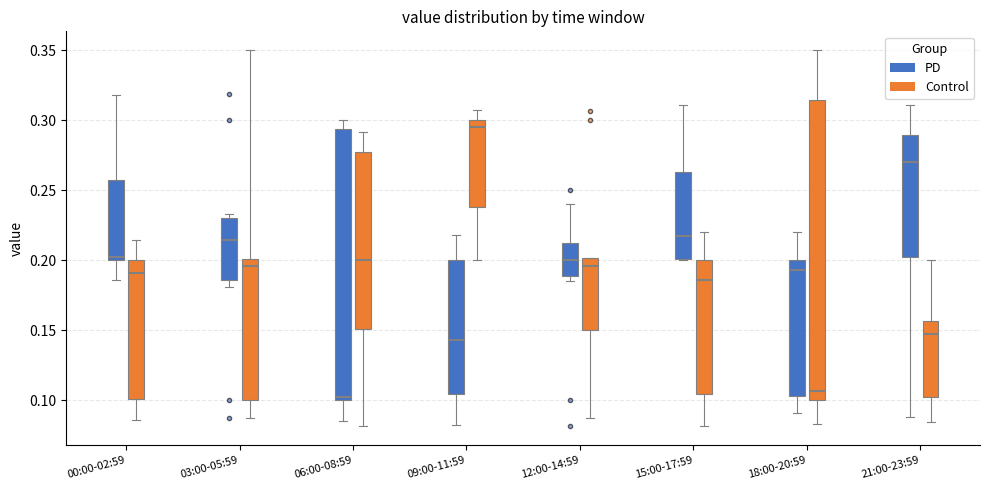

Reading left to right, transcribe this box plot: for each box, give where its median line is, the range the box spans, and where its two whiskers end, as read against the y-axis. The values are not printed on the chart, so give them approximately, as read against the axis.

00:00-02:59 (PD): median 0.200 (just above the box's lower edge), box 0.200 to 0.255, whiskers 0.185 to 0.320
00:00-02:59 (Control): median 0.190, box 0.100 to 0.200, whiskers 0.085 to 0.215
03:00-05:59 (PD): median 0.215, box 0.185 to 0.230, whiskers 0.180 to 0.235
03:00-05:59 (Control): median 0.195, box 0.100 to 0.200, whiskers 0.085 to 0.350
06:00-08:59 (PD): median 0.100 (just above the box's lower edge), box 0.100 to 0.295, whiskers 0.085 to 0.300
06:00-08:59 (Control): median 0.200, box 0.150 to 0.275, whiskers 0.080 to 0.290
09:00-11:59 (PD): median 0.145, box 0.105 to 0.200, whiskers 0.085 to 0.220
09:00-11:59 (Control): median 0.295, box 0.240 to 0.300, whiskers 0.200 to 0.305
12:00-14:59 (PD): median 0.200, box 0.190 to 0.210, whiskers 0.185 to 0.240
12:00-14:59 (Control): median 0.195, box 0.150 to 0.200, whiskers 0.085 to 0.200
15:00-17:59 (PD): median 0.215, box 0.200 to 0.265, whiskers 0.200 to 0.310
15:00-17:59 (Control): median 0.185, box 0.105 to 0.200, whiskers 0.080 to 0.220
18:00-20:59 (PD): median 0.195, box 0.105 to 0.200, whiskers 0.090 to 0.220
18:00-20:59 (Control): median 0.105, box 0.100 to 0.315, whiskers 0.085 to 0.350
21:00-23:59 (PD): median 0.270, box 0.200 to 0.290, whiskers 0.090 to 0.310
21:00-23:59 (Control): median 0.145, box 0.105 to 0.155, whiskers 0.085 to 0.200